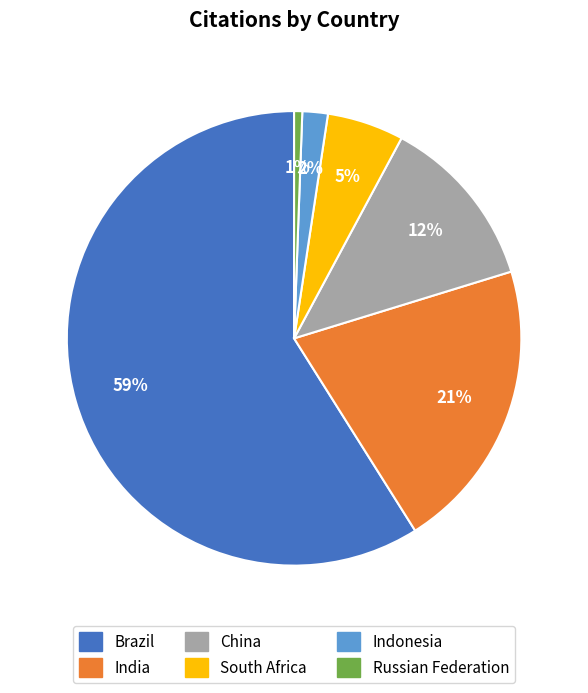

Rank the categories by value from lowest to highest.

Russian Federation, Indonesia, South Africa, China, India, Brazil